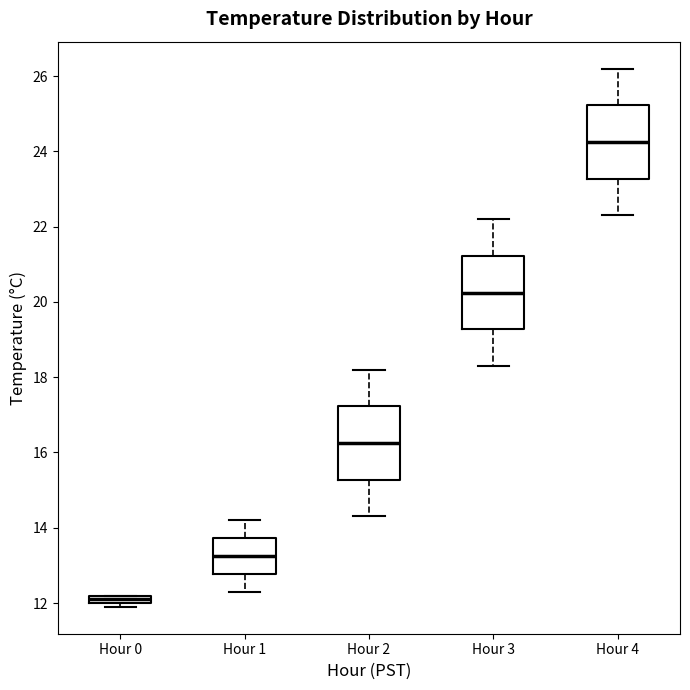

Where is the upper edge of the box for Hour 4 on the y-axis? The values are not printed on the chart, so give them approximately, as read against the axis.

25.2